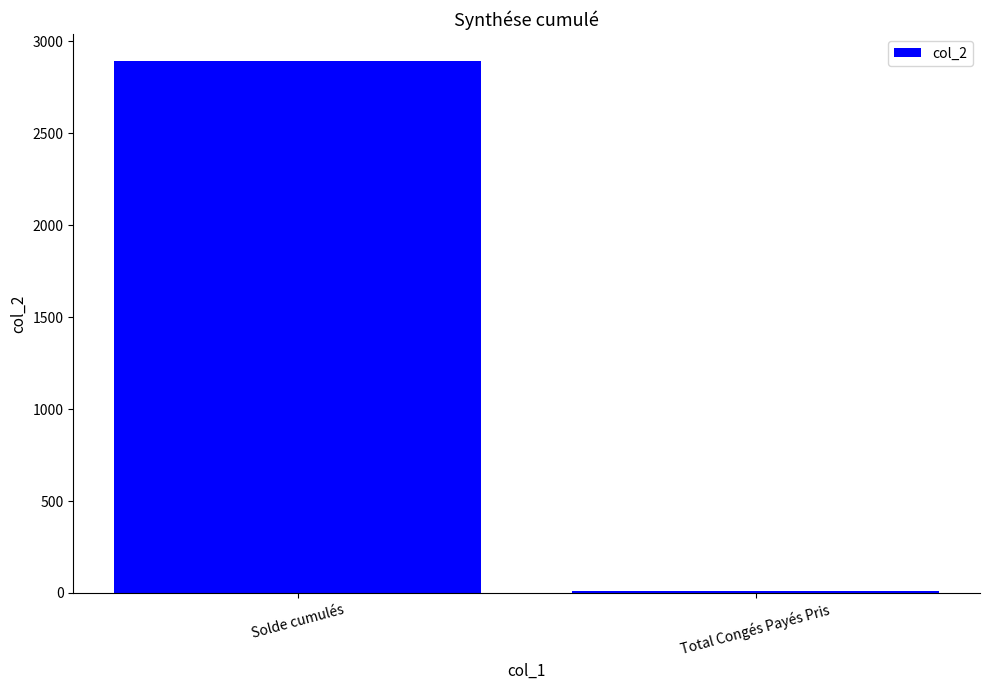

Between Total Congés Payés Pris and Solde cumulés, which is larger?

Solde cumulés